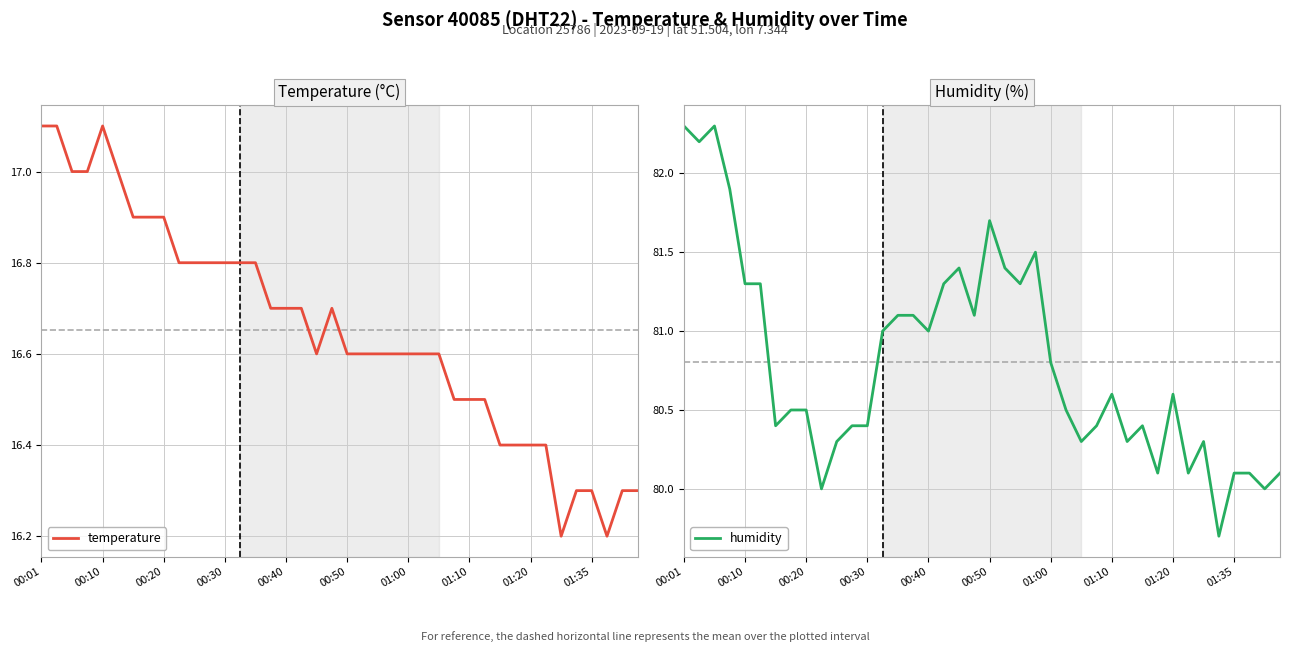

Which series has the widest spread of values?

humidity